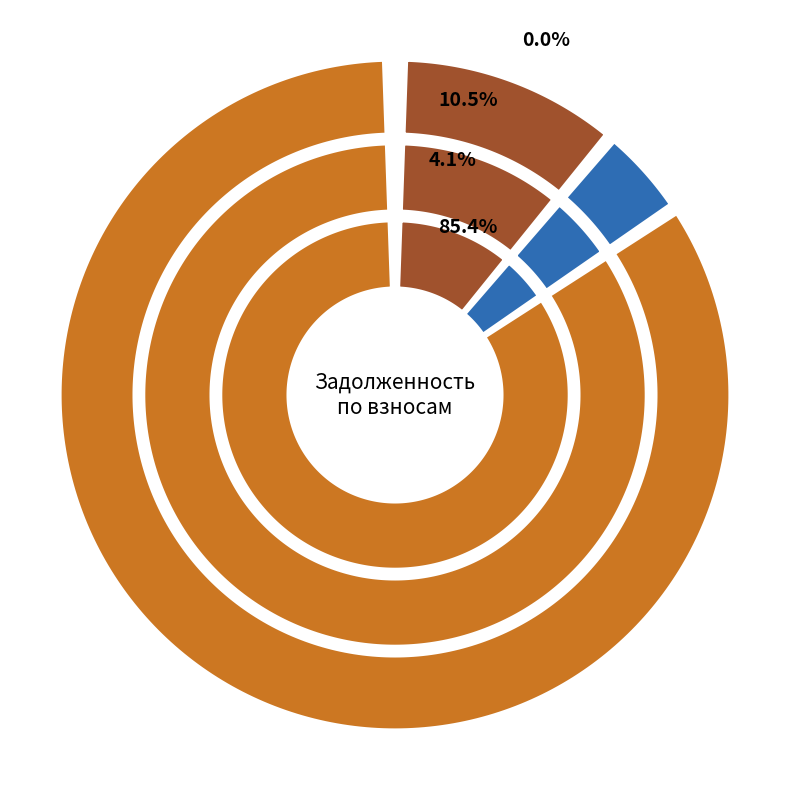

True or false: 30 accounts for 1% of the total.

False